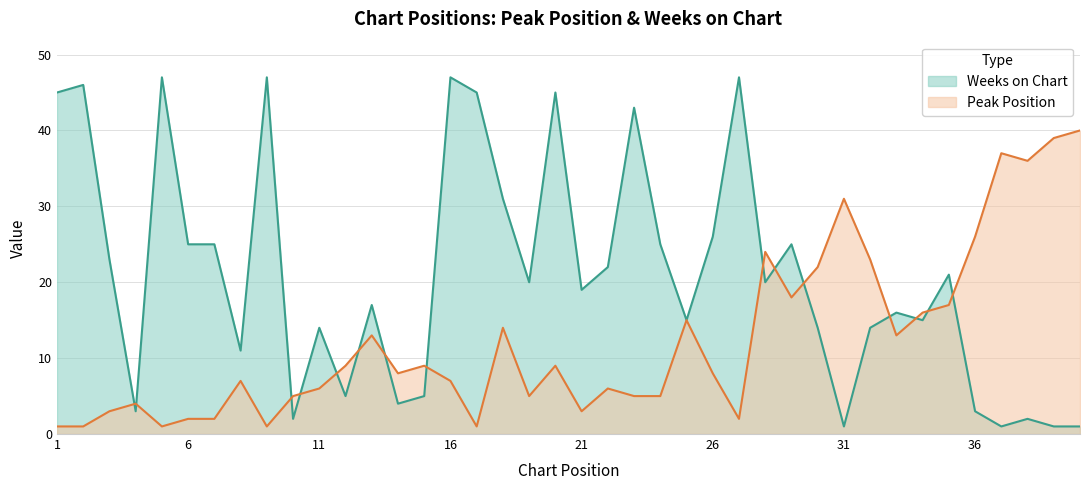

Which category has the lowest value in the Weeks on Chart series?

31